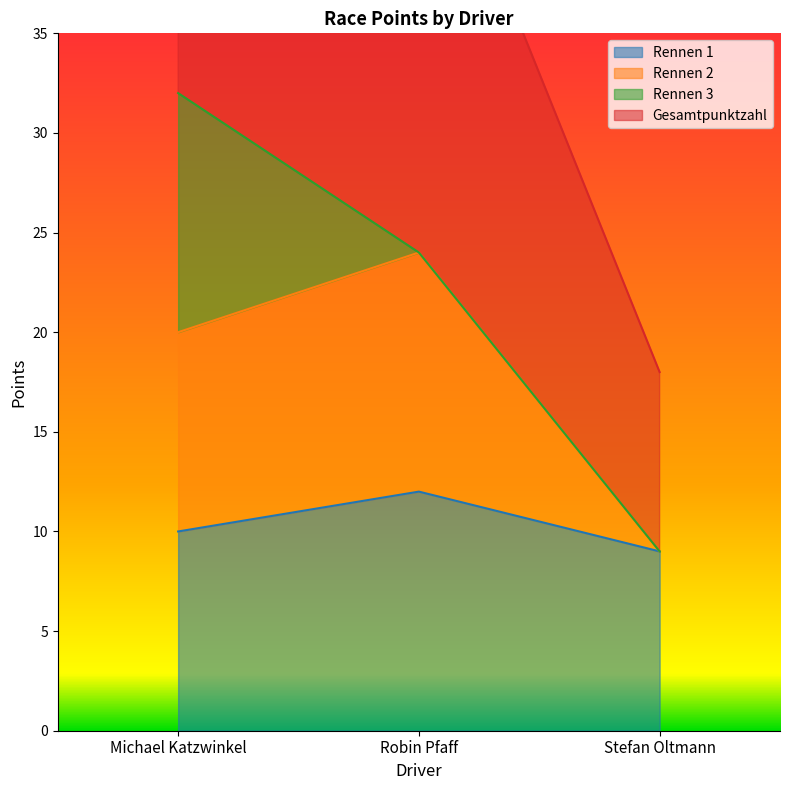

The value of Rennen 1 at Michael Katzwinkel is 5. True or false?

False